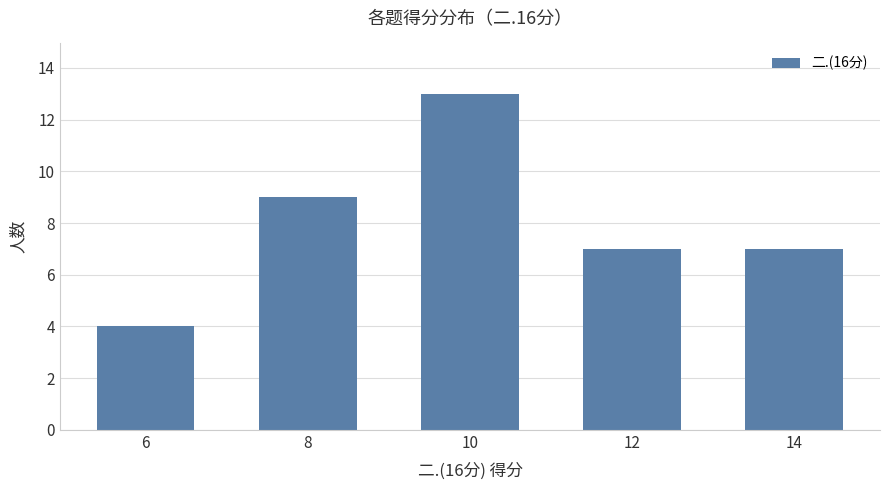

What is the sum of the values at 10 and 12?

20